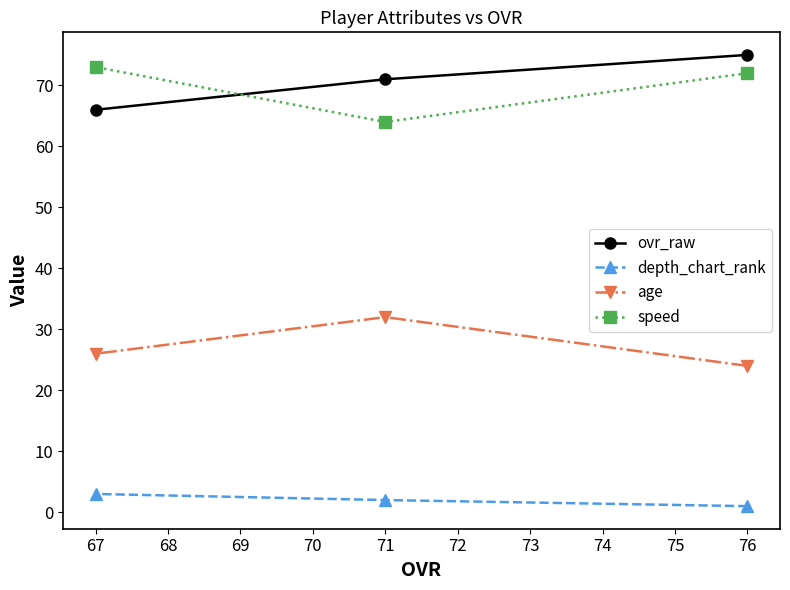

The speed series shows 27 at 67. True or false?

False